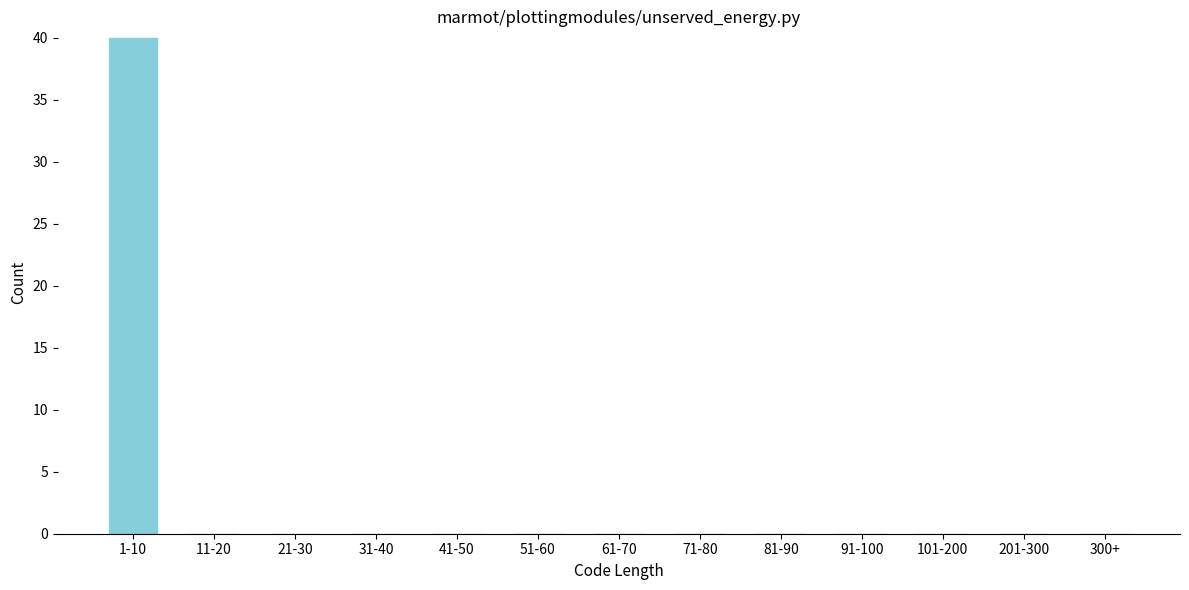

True or false: the data shows -21 at 81-90.

False